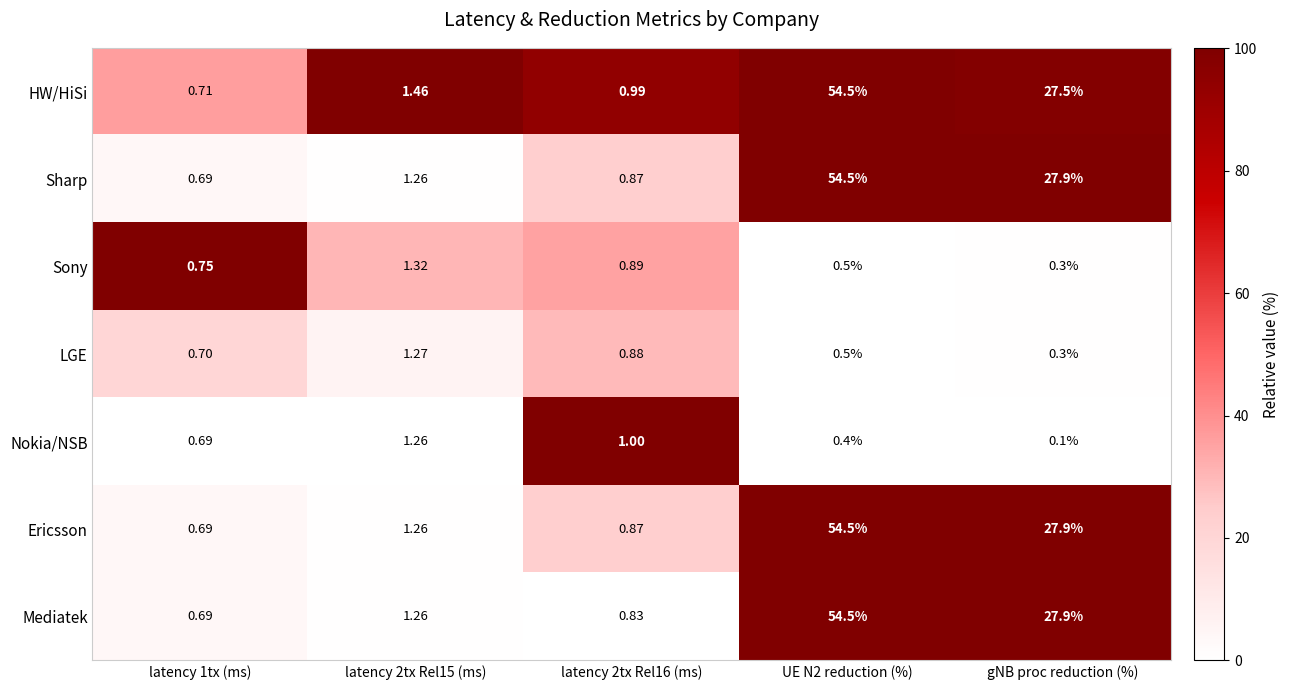

What is the spread (max minus min) of values at UE N2 reduction (%)?

54.1